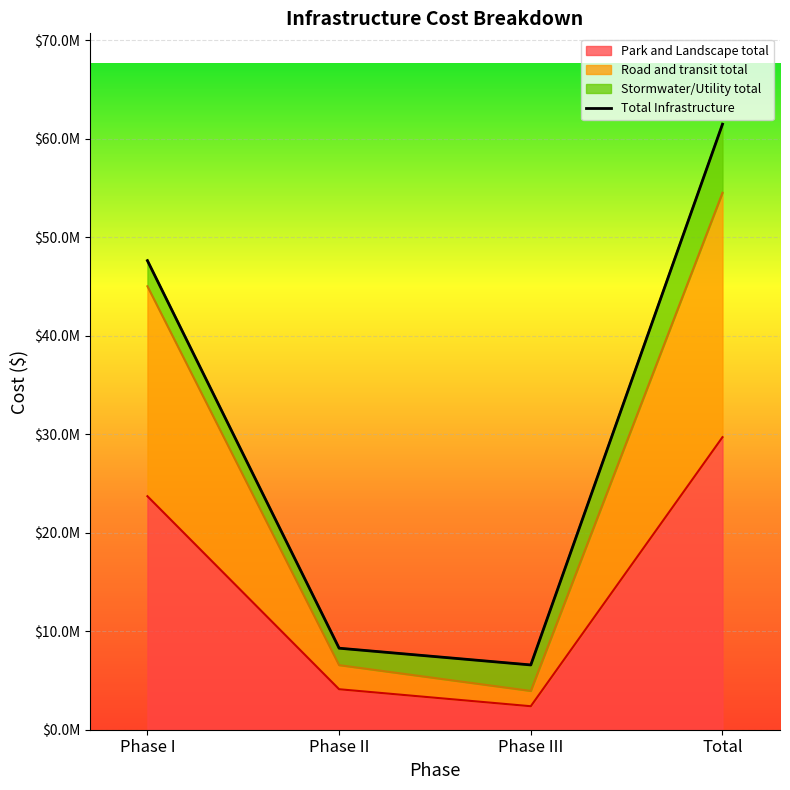

What is the ratio of the value at Total to the value at Phase I?

1.3